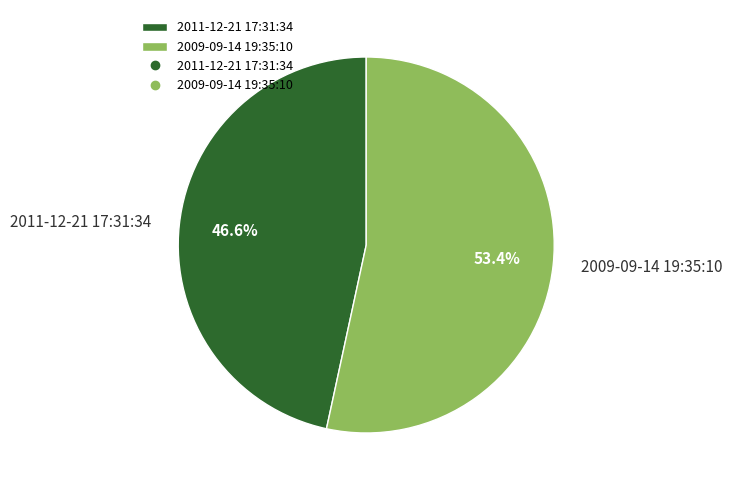

Which has a higher value, 2011-12-21 17:31:34 or 2009-09-14 19:35:10?

2009-09-14 19:35:10